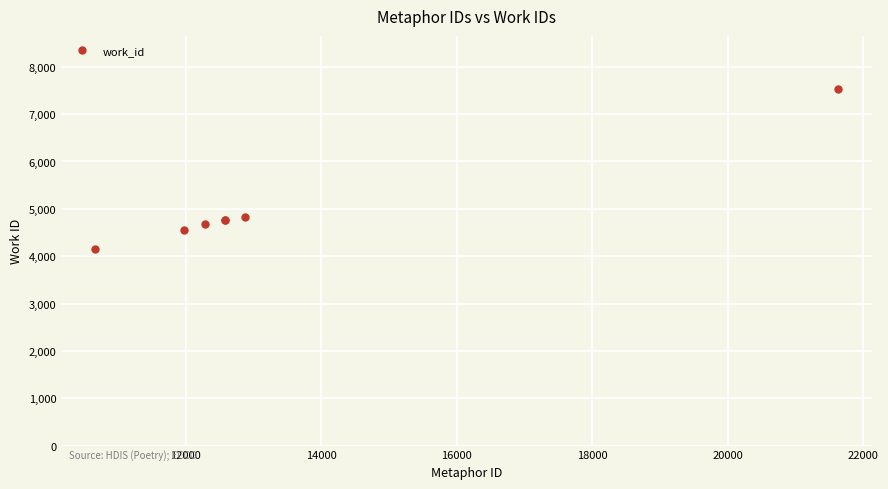

True or false: the data has more than 1 interior local peaks.

False